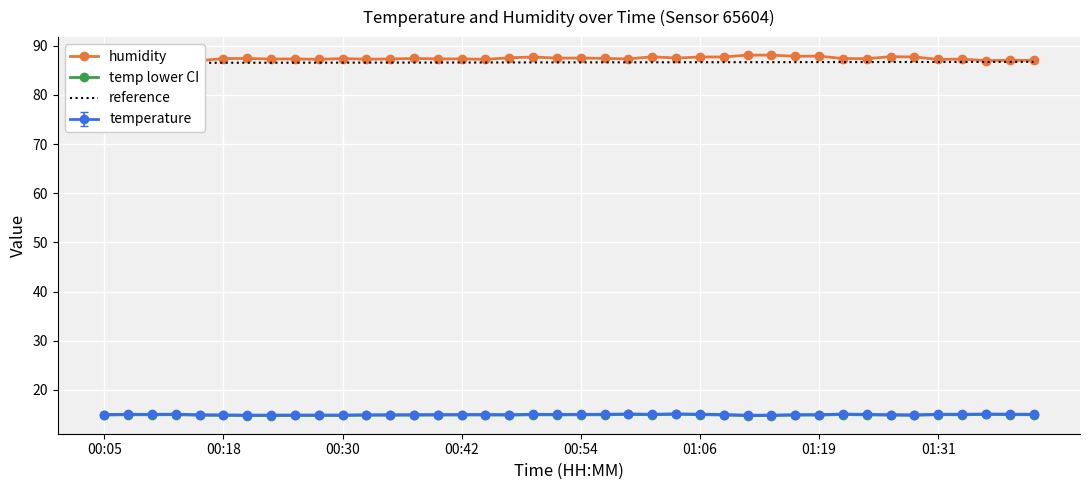

Which category has the highest value in the humidity series?

27